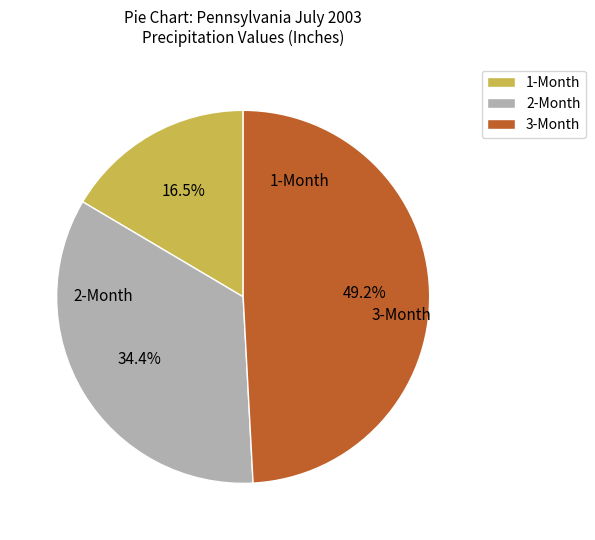

Do 2-Month and 1-Month together represent more than half of the pie?

Yes